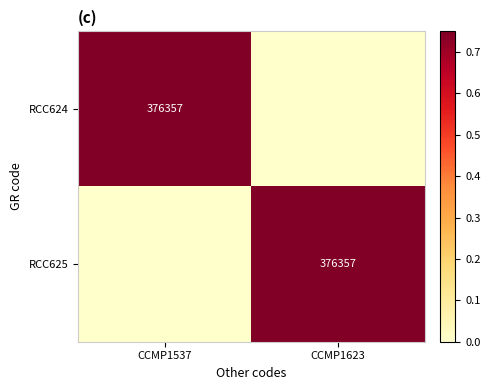

The RCC625 series shows 230344 at CCMP1623. True or false?

False